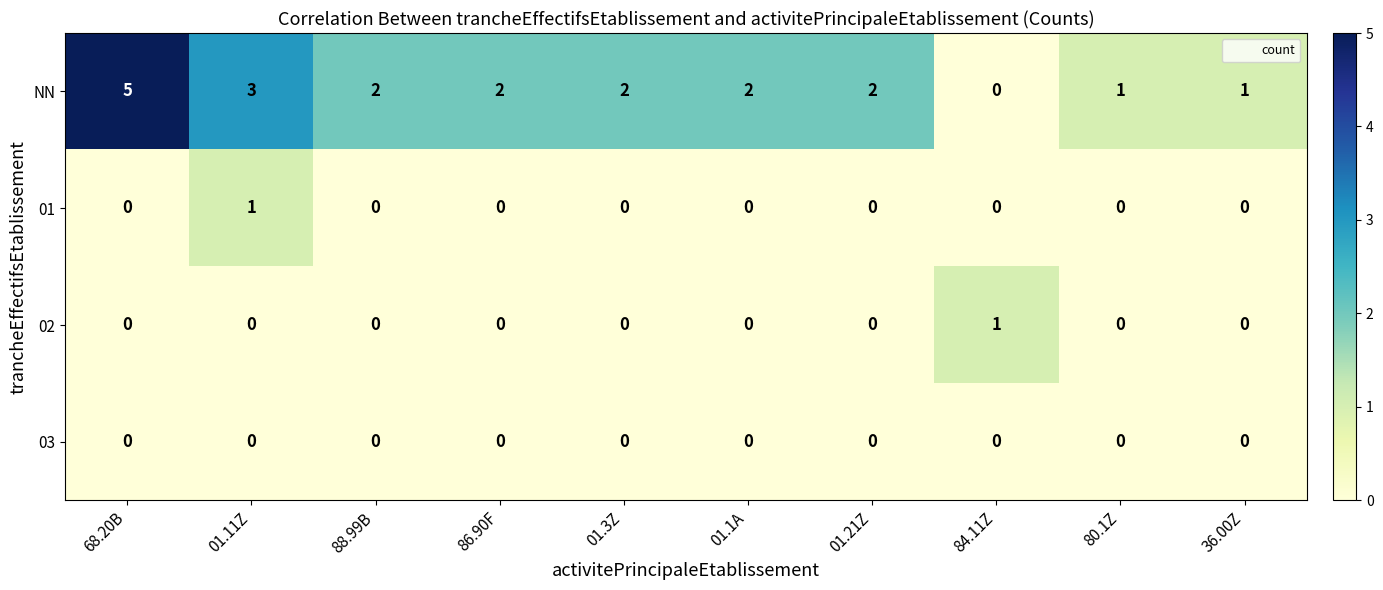

Which series changed the most between 88.99B and 36.00Z?

NN